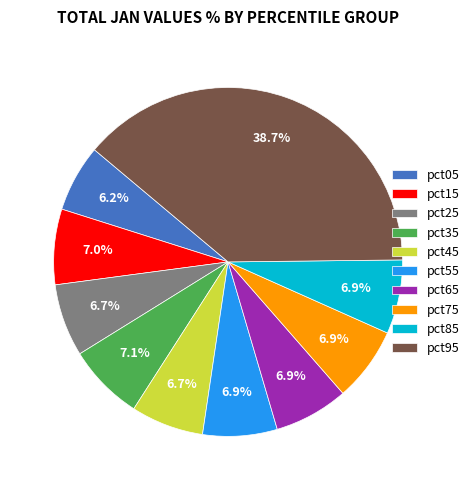

Which slice is the smallest?

pct05